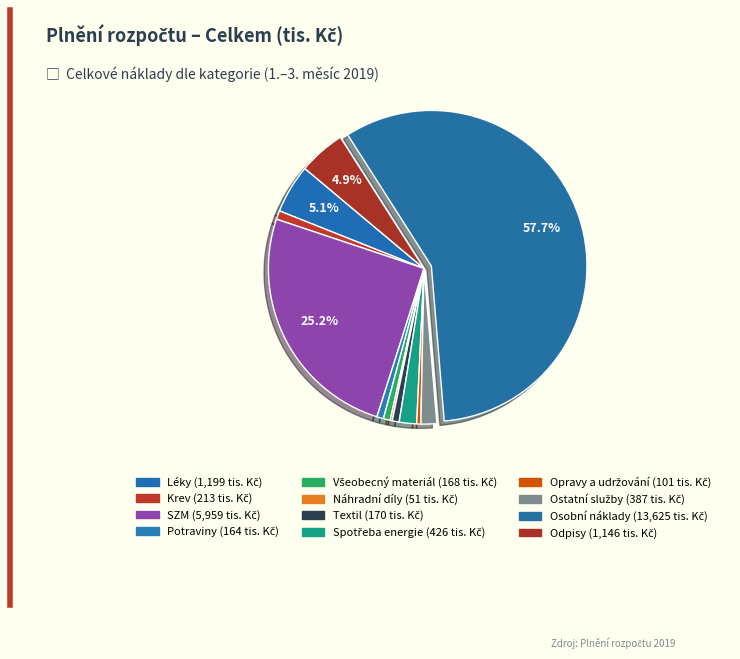

How many segments does this pie chart have?

12